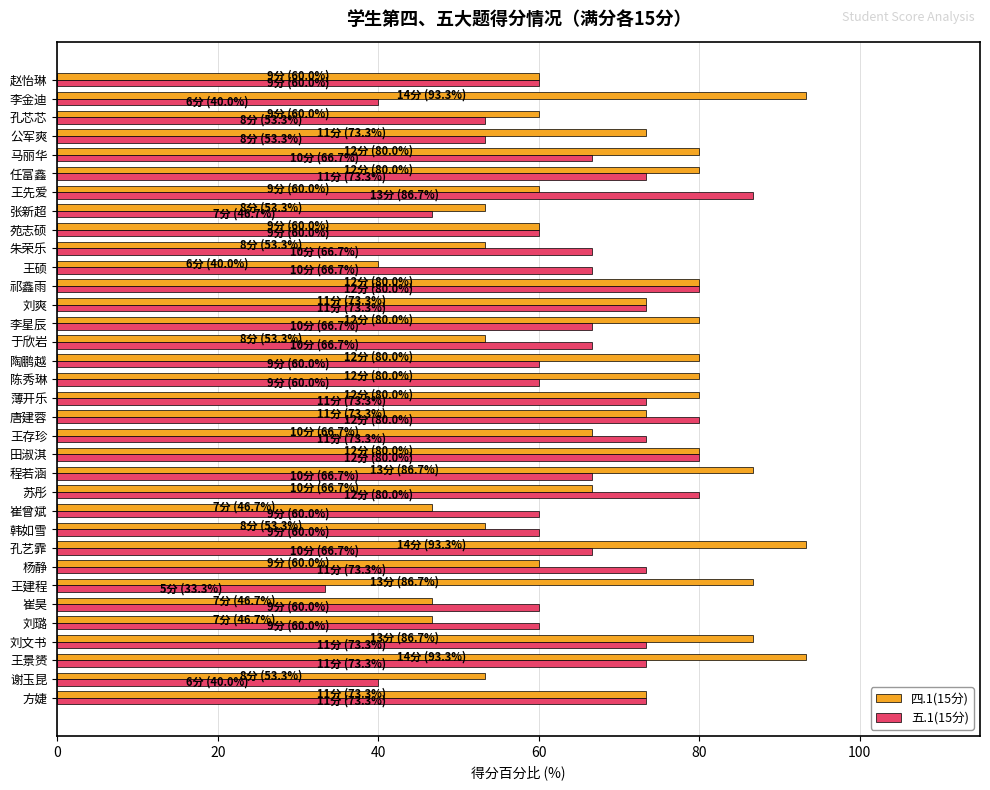

Between 崔曾斌 and 陈秀琳, which series saw the biggest shift?

四.1(15分)